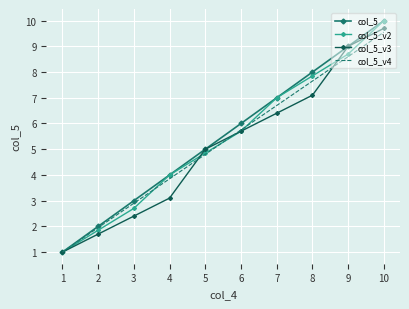

After their last crossing, which series has the higher values: col_5_v2 or col_5_v4?

col_5_v2